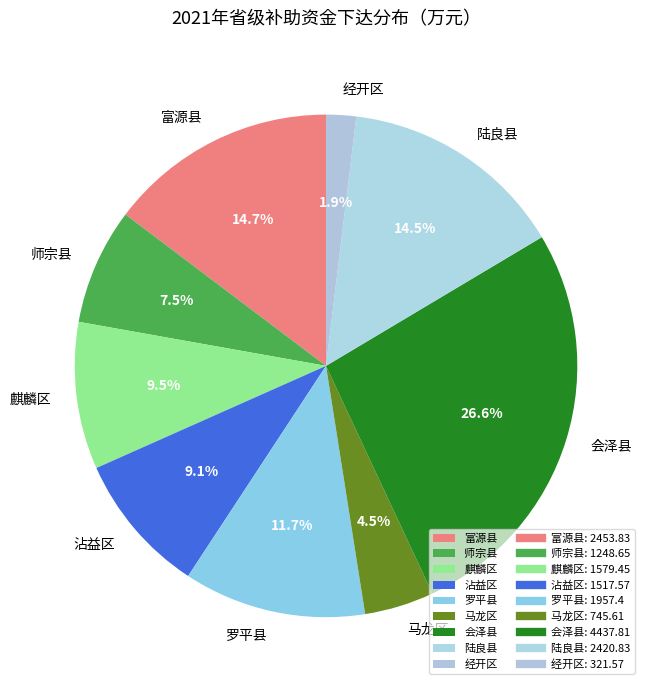

To the nearest percent, what is the difference between the largest and smallest slice percentages?

25%